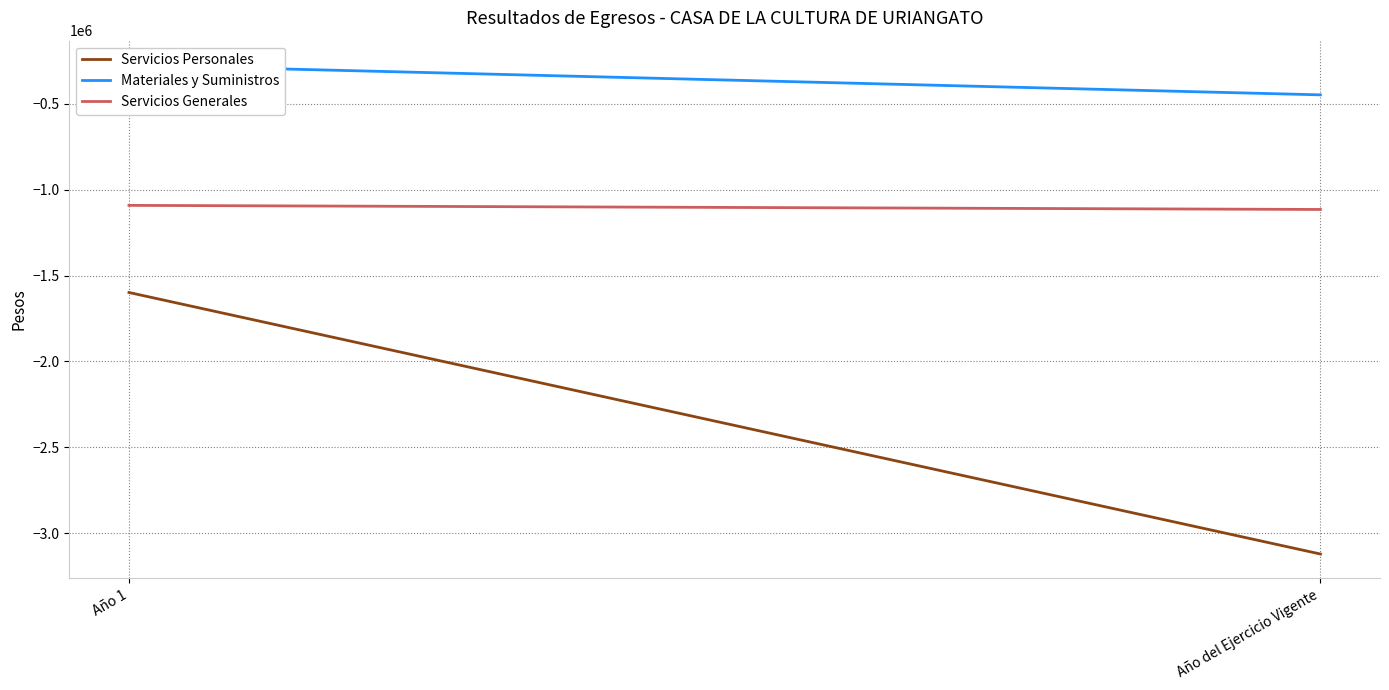

What is the smallest value displayed?

-3120212.1